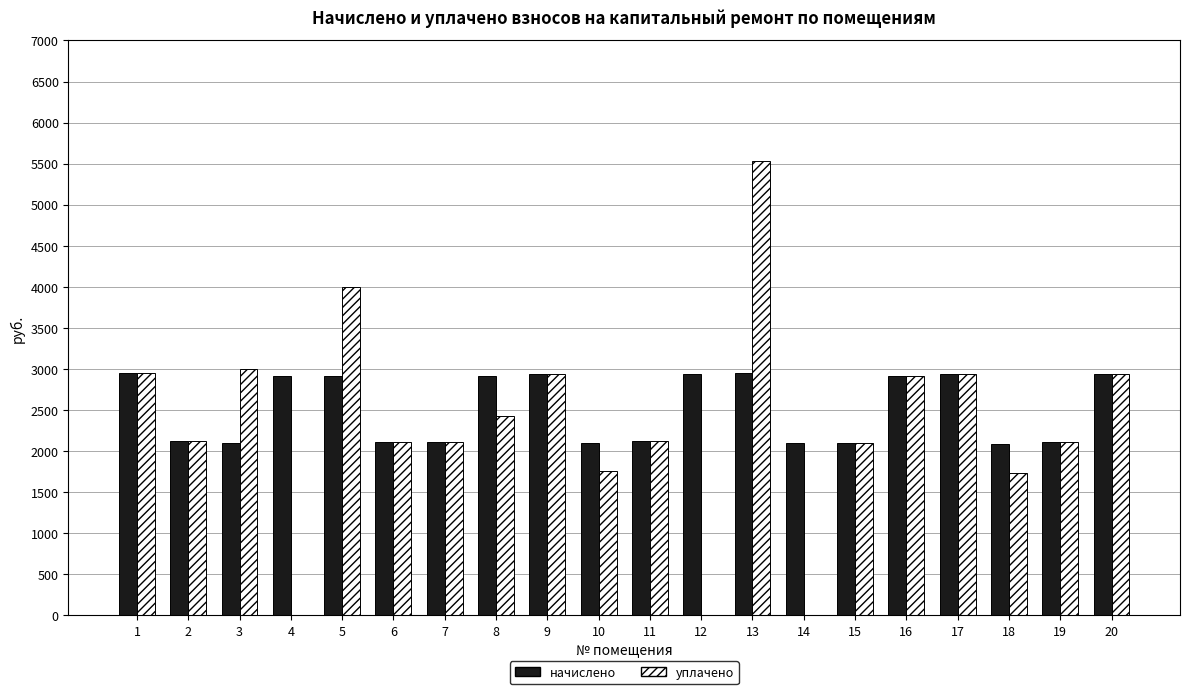

What is the sum of the начислено values at 7 and 13?

5055.2